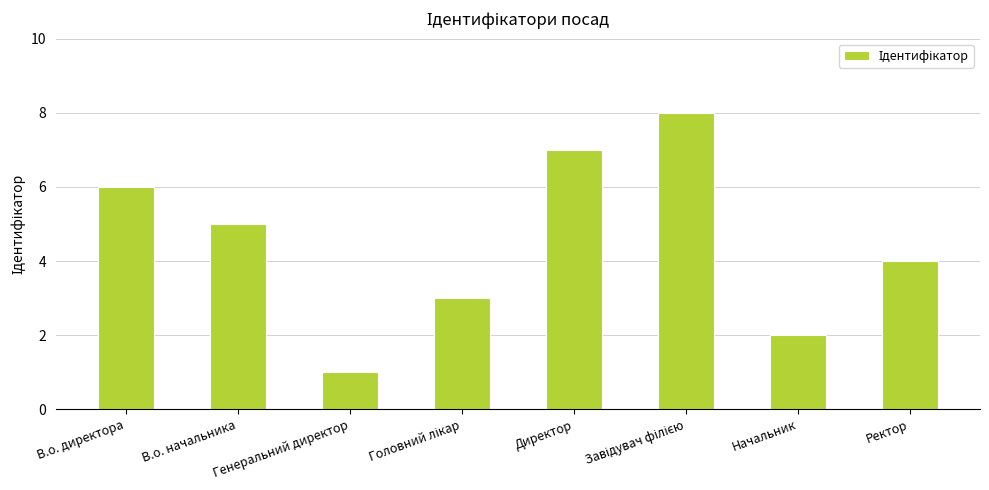

Approximately how many times larger is the value at Директор compared to Начальник?

3.5